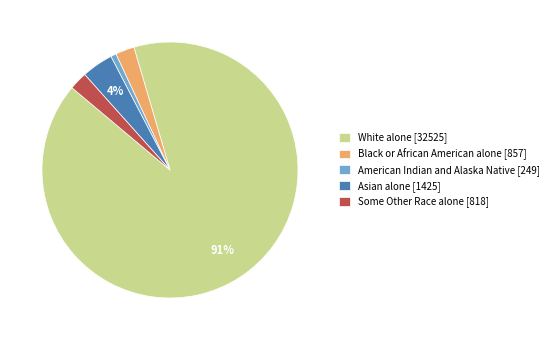

Is the sum of Asian alone [1425] and White alone [32525] greater than half?

Yes